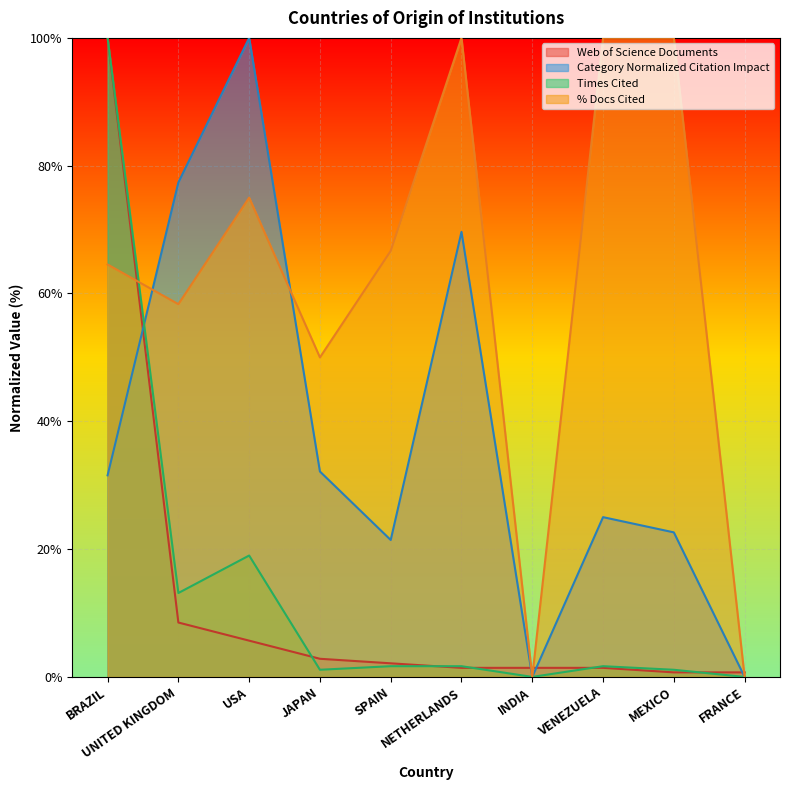

True or false: Times Cited has a value of 0.5 at SPAIN.

False